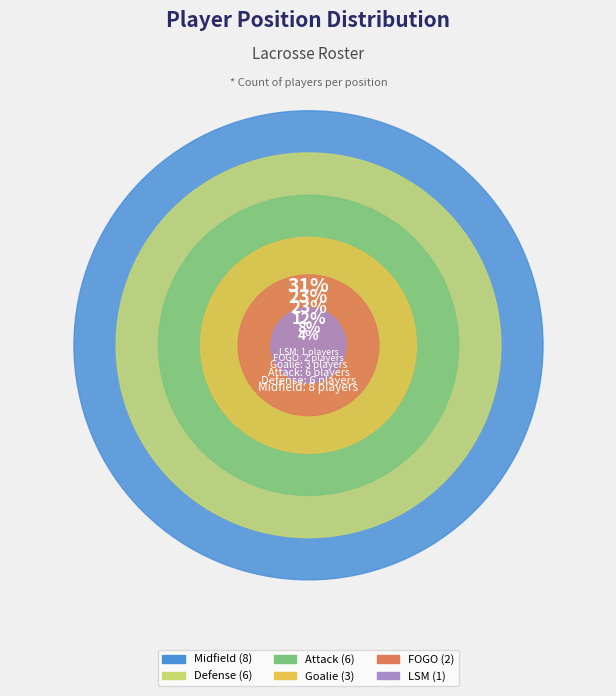

Rank the categories by value from lowest to highest.

LSM, FOGO, Goalie, Attack, Defense, Midfield